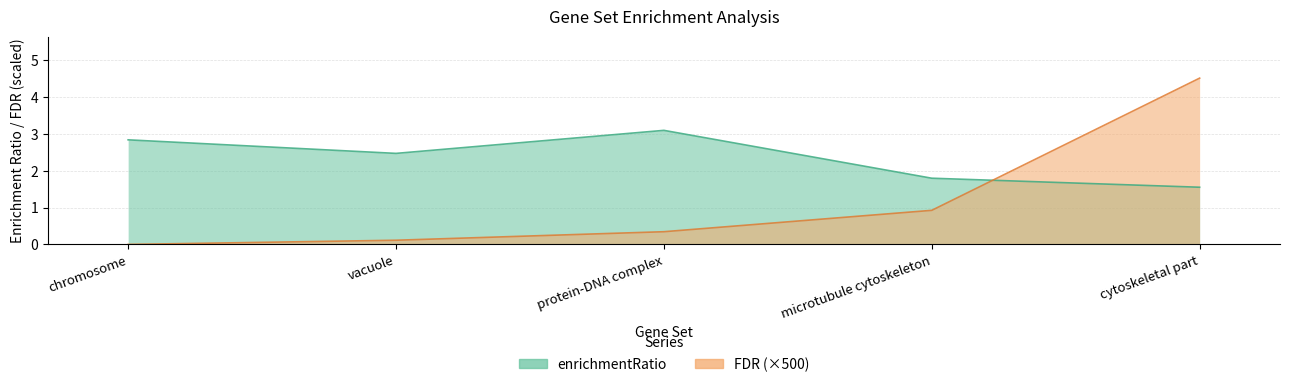

Is it true that enrichmentRatio equals 0.7 at cytoskeletal part?

False